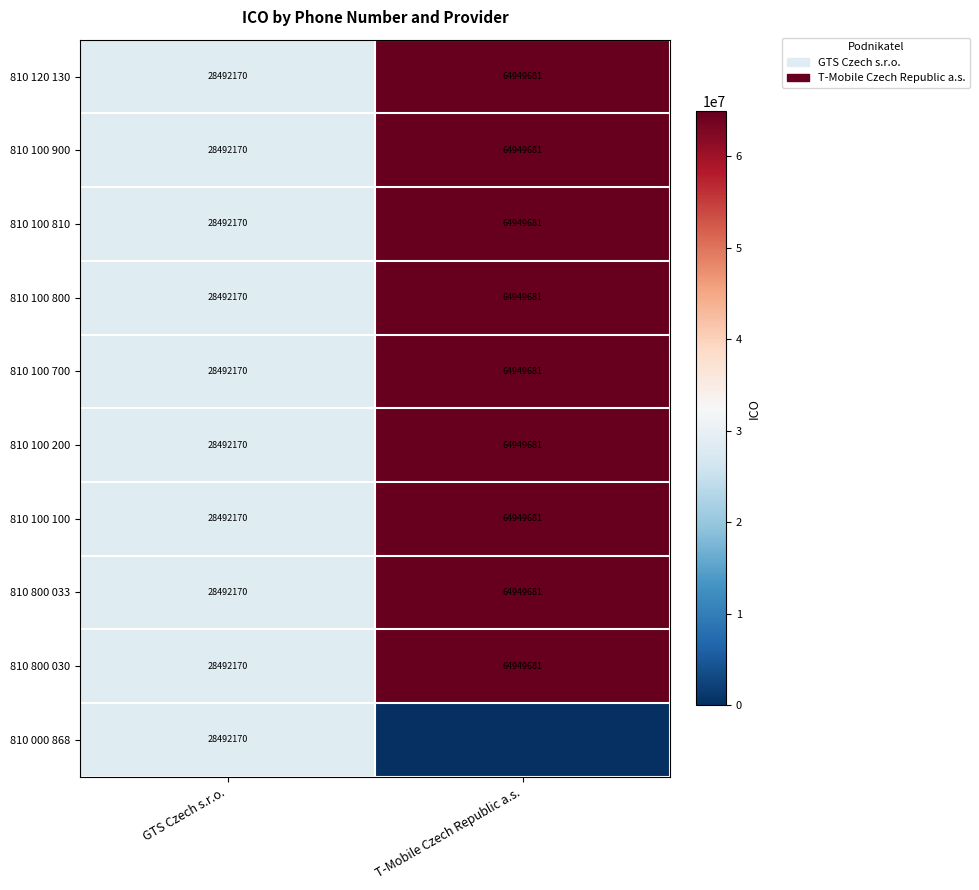

Which has a higher value, GTS Czech s.r.o. or T-Mobile Czech Republic a.s.?

T-Mobile Czech Republic a.s.